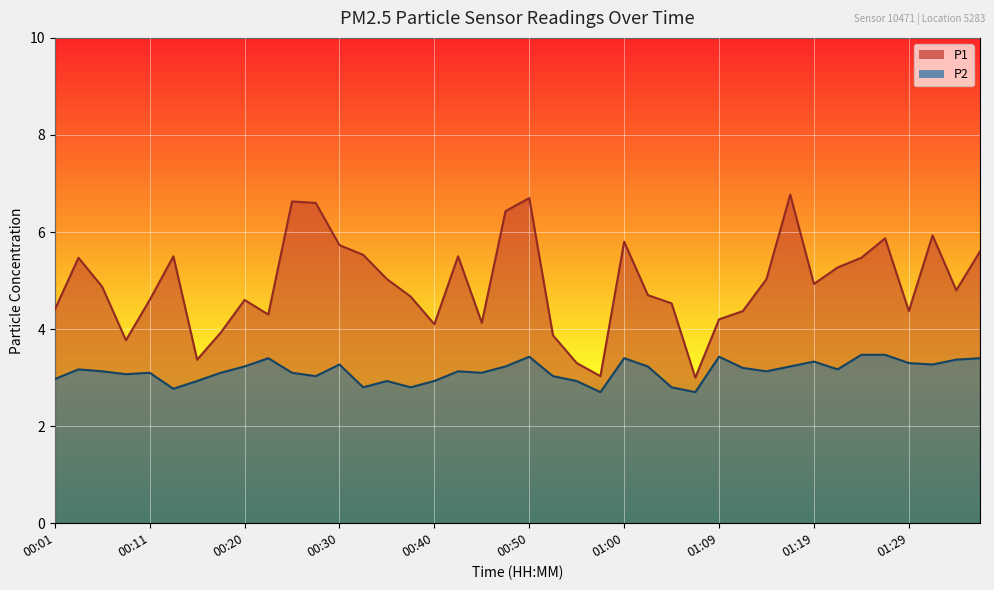

What is the smallest value displayed?

2.7